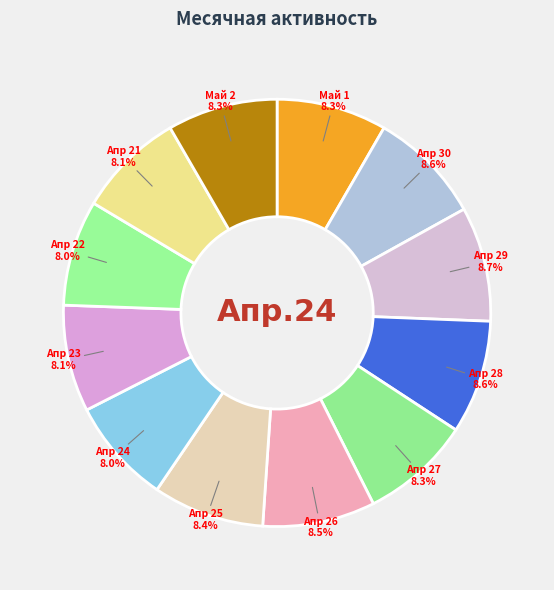

To the nearest percent, what is the difference between the largest and smallest slice percentages?

1%